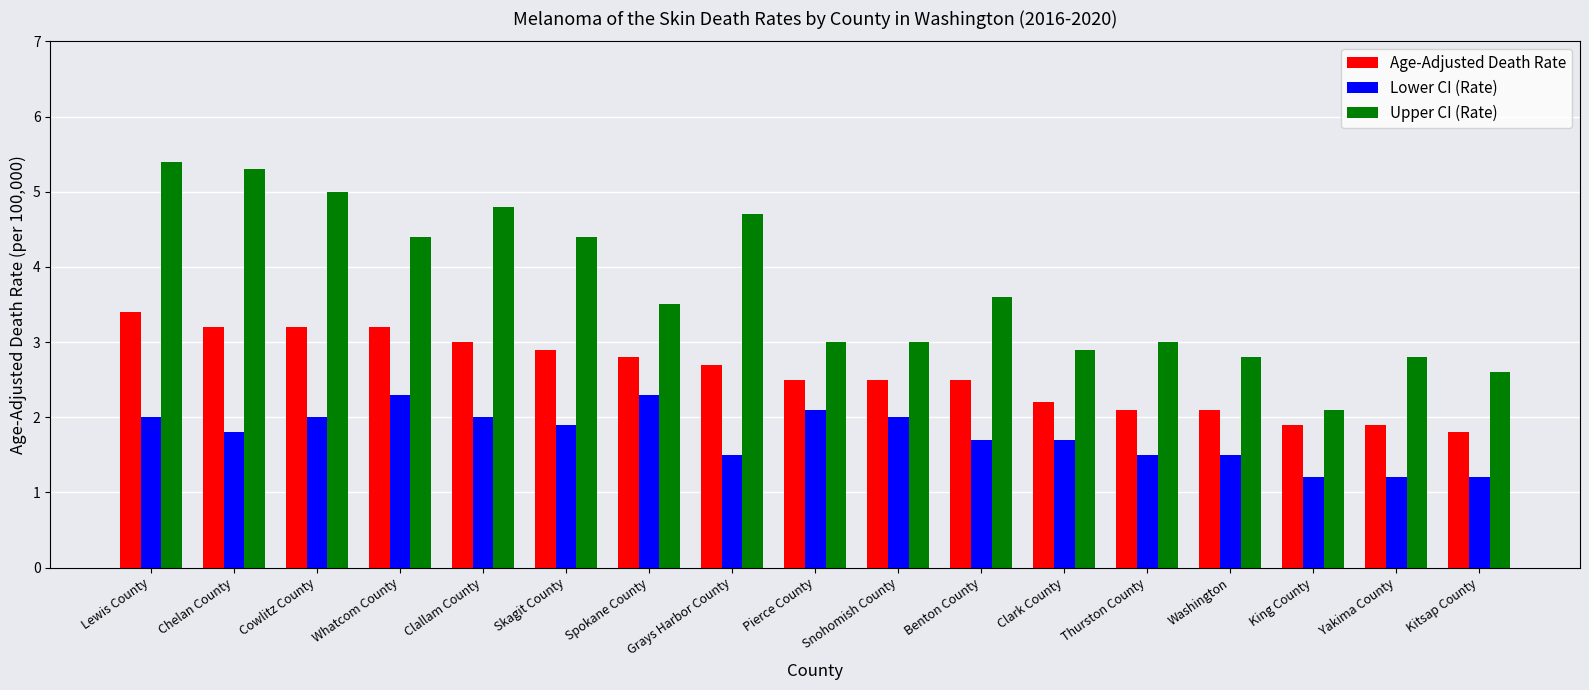

What is the label of the 6th bar from the left?

Skagit County